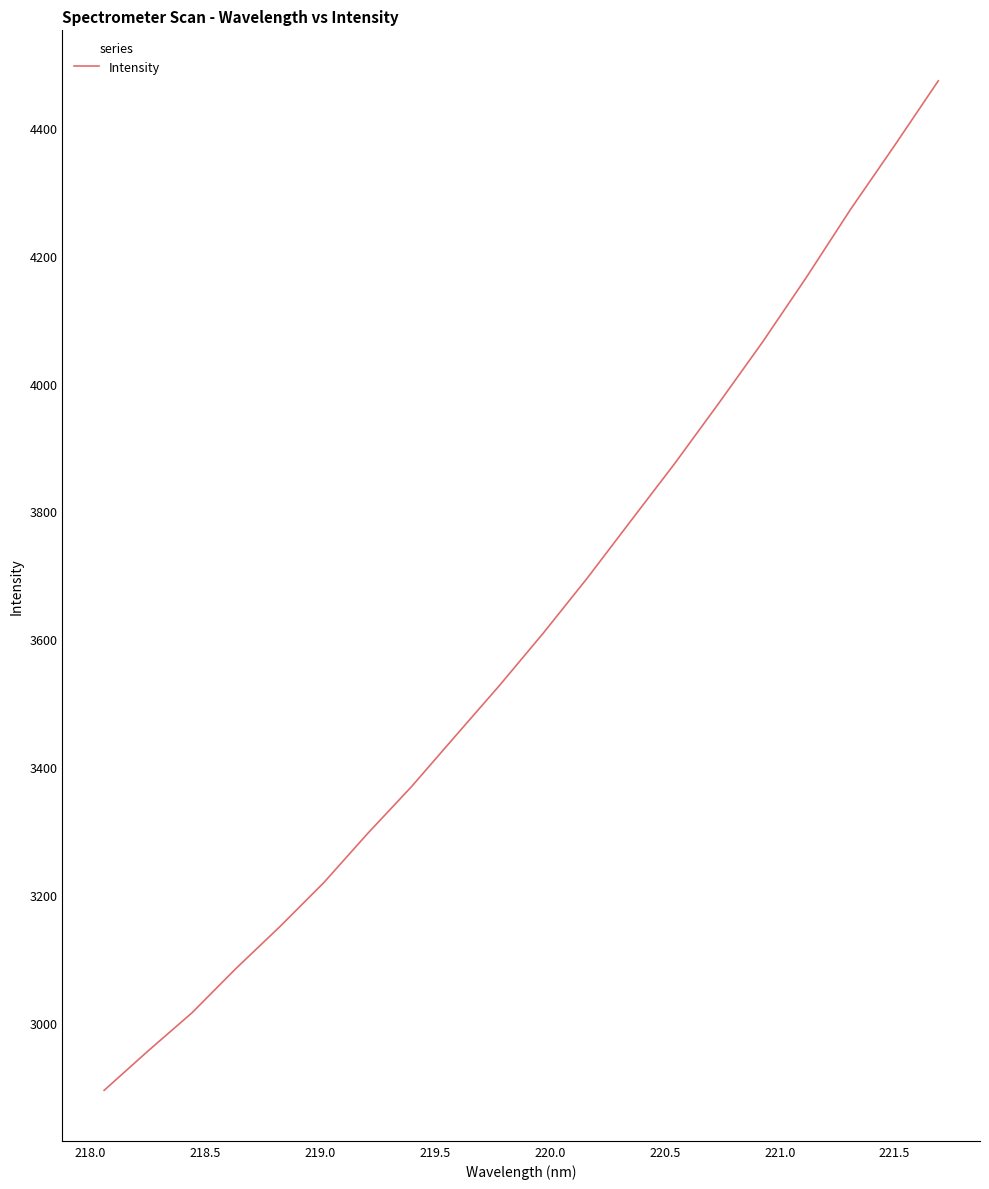

What is the average value?

3612.6